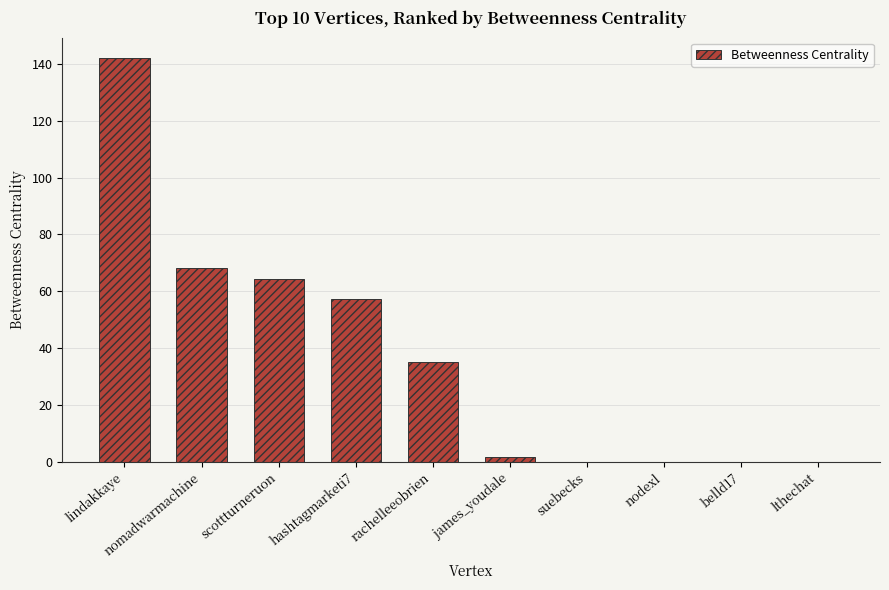

True or false: the data shows 142.2 at lindakkaye.

True